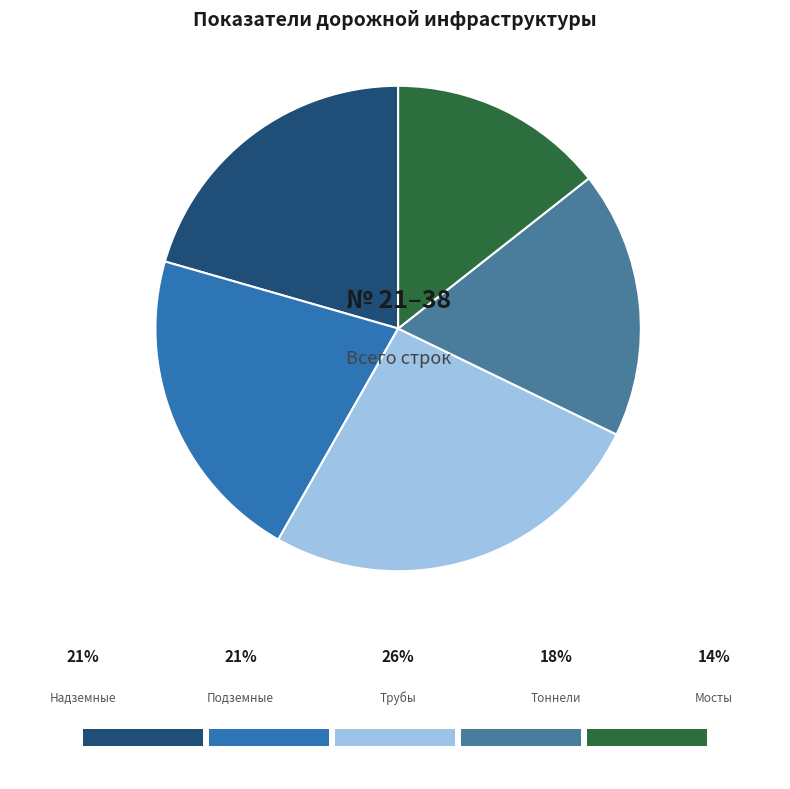

How many slices are in this pie chart?

5